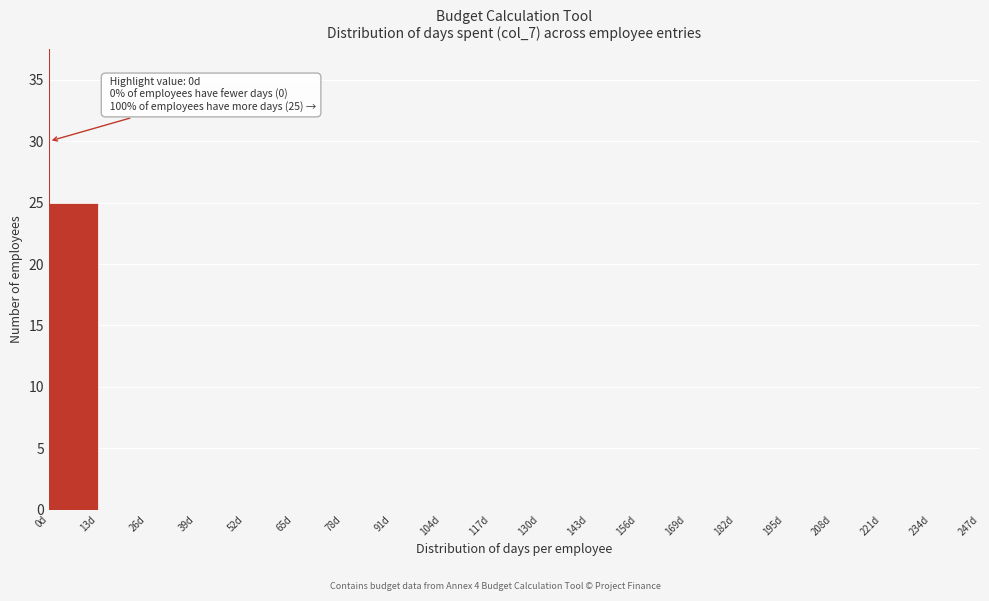

Which range on the x-axis has the tallest bar?

0 to 13